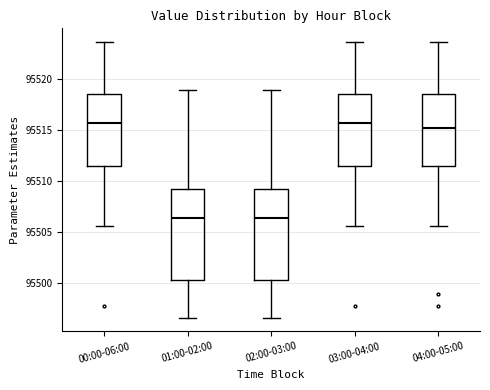

Reading left to right, read every box against the y-axis: the position of its median line, the range the box covers, and the ends of its whiskers. The values are not printed on the chart, so give them approximately, as read against the axis.

00:00-06:00: median 95515.5, box 95511.5 to 95518.5, whiskers 95505.5 to 95523.5
01:00-02:00: median 95506.5, box 95500.5 to 95509.0, whiskers 95496.5 to 95519.0
02:00-03:00: median 95506.5, box 95500.5 to 95509.0, whiskers 95496.5 to 95519.0
03:00-04:00: median 95515.5, box 95511.5 to 95518.5, whiskers 95505.5 to 95523.5
04:00-05:00: median 95515.0, box 95511.5 to 95518.5, whiskers 95505.5 to 95523.5